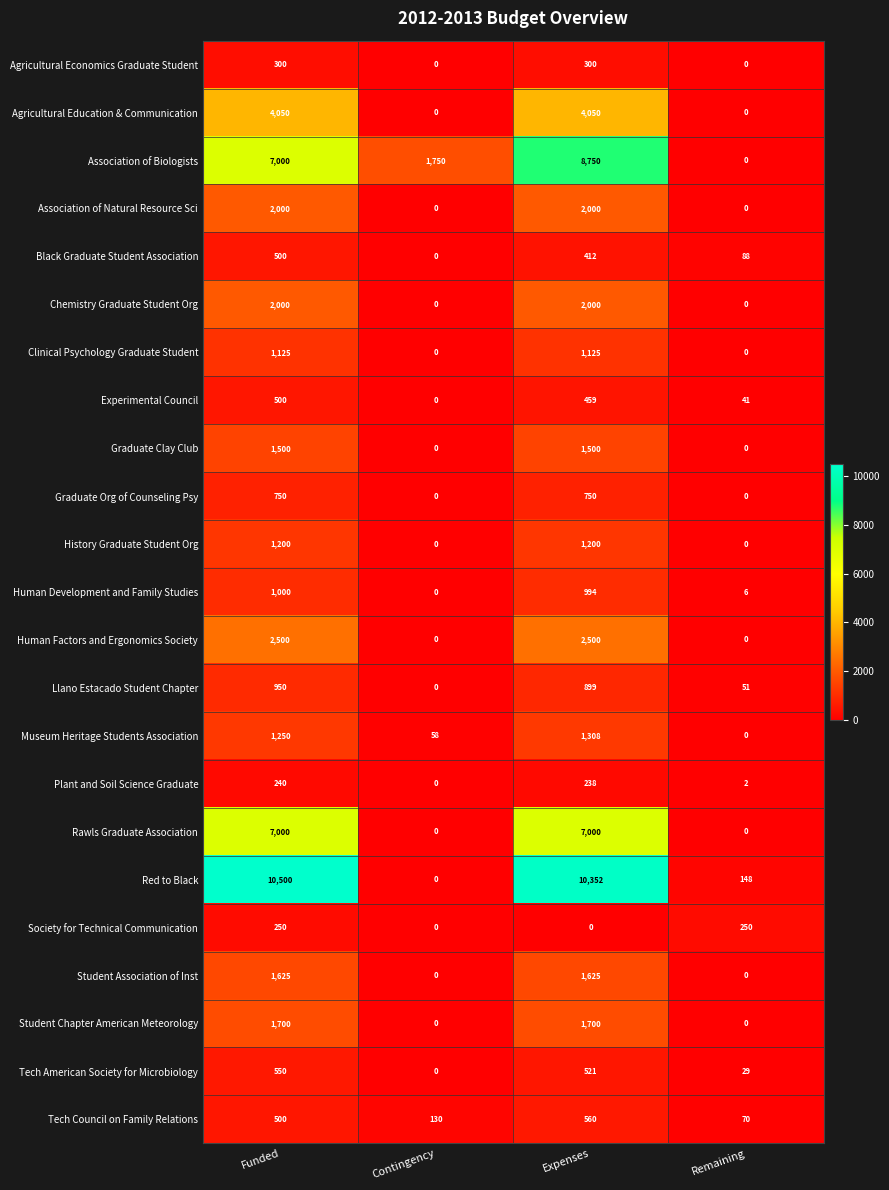

Rank the categories by Red to Black value from highest to lowest.

Funded, Expenses, Remaining, Contingency